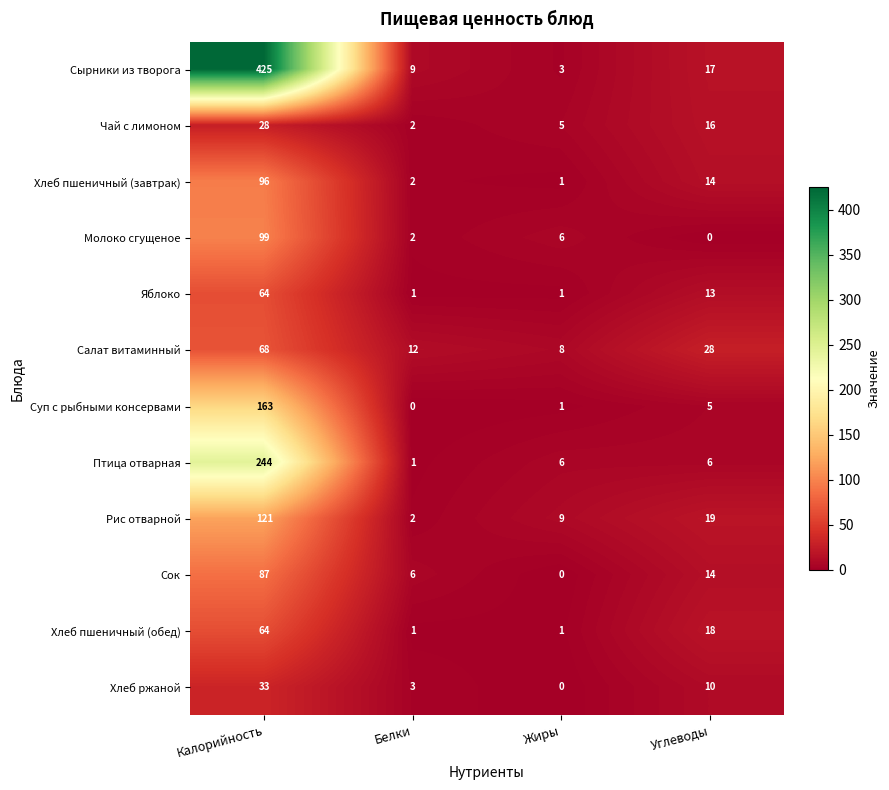

The value of Птица отварная at Белки is 2. True or false?

False